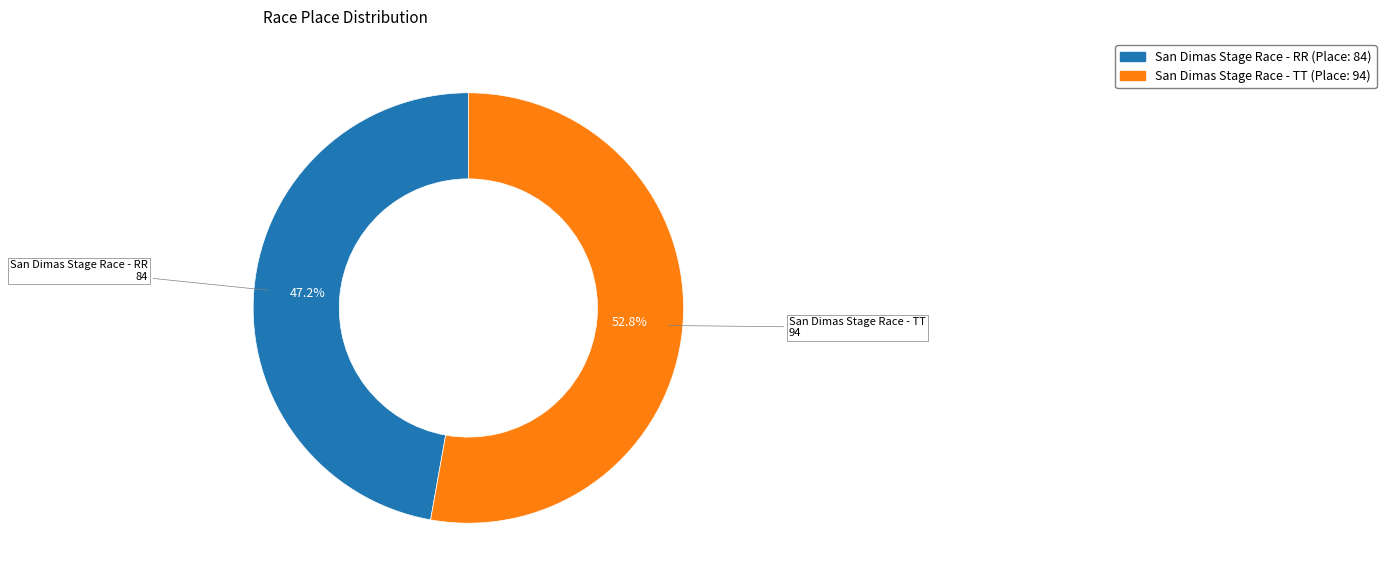

Combined, do San Dimas Stage Race - RR and San Dimas Stage Race - TT account for over 50%?

Yes